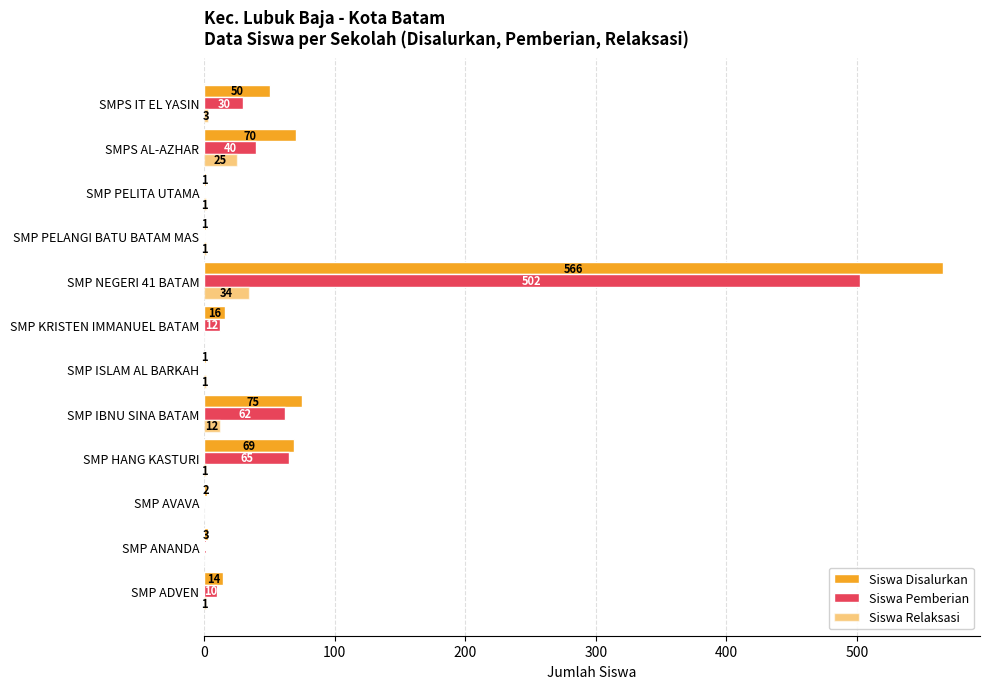

Count the number of categories in the chart.

12